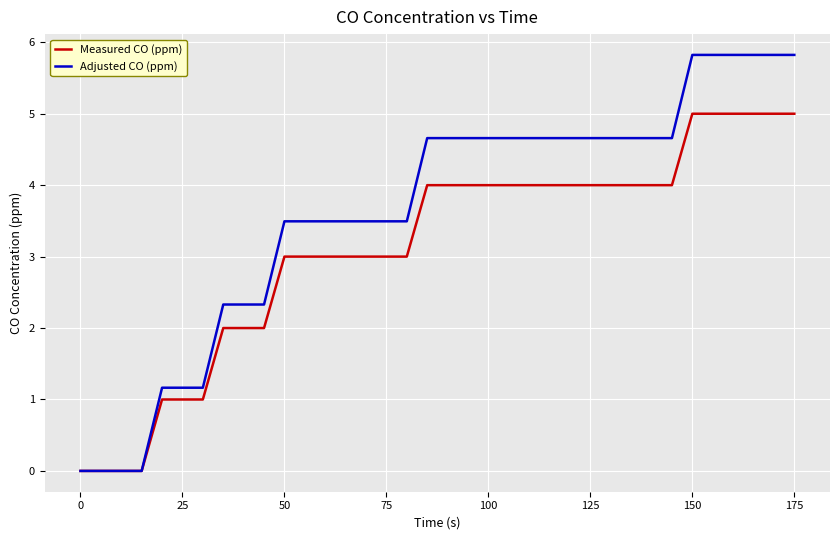

Count the number of categories in the chart.

36